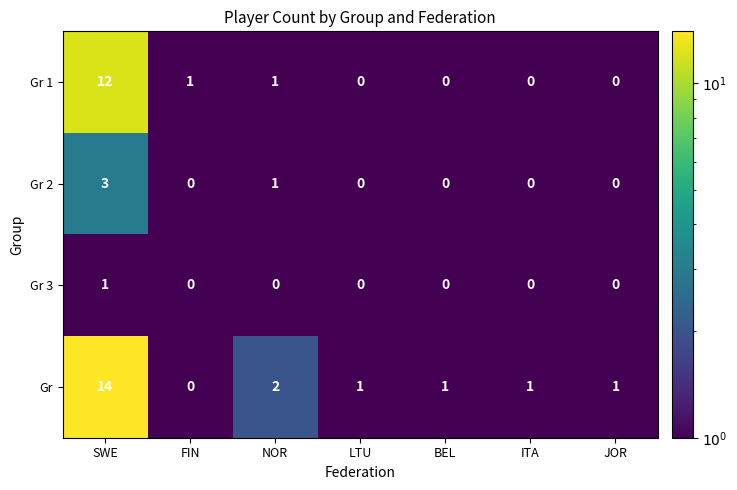

Which series has the largest total across all categories?

Gr